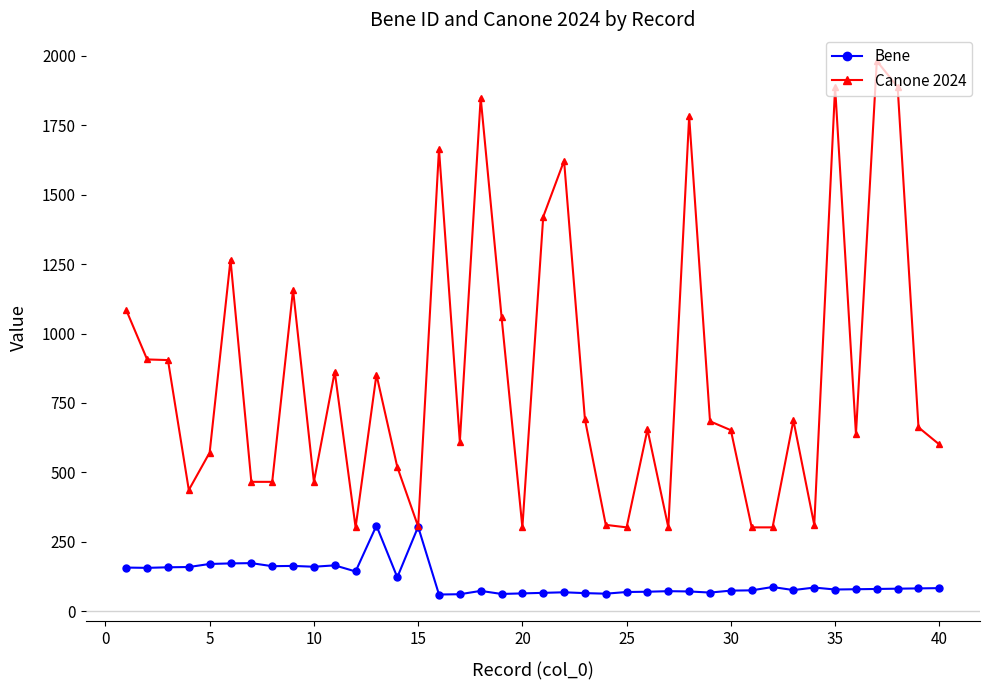

At how many categories does at least one series exceed 1824?

4